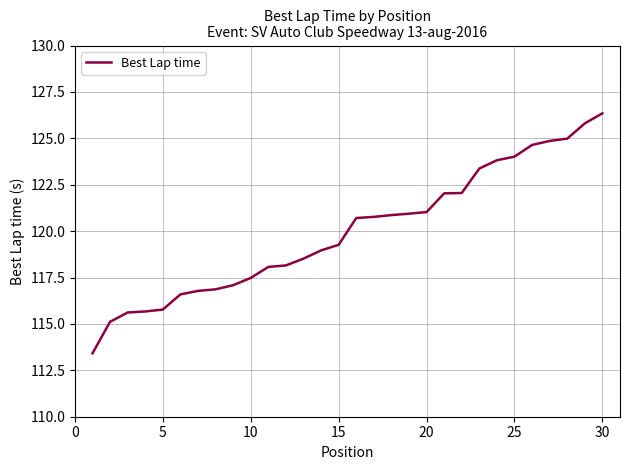

How many lines are shown in the chart?

1